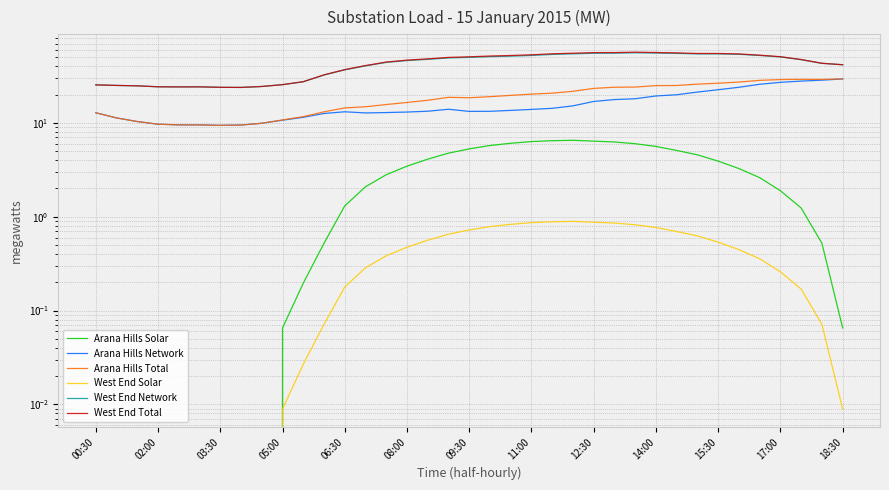

True or false: Arana Hills Total has more than 1 interior local peaks.

True